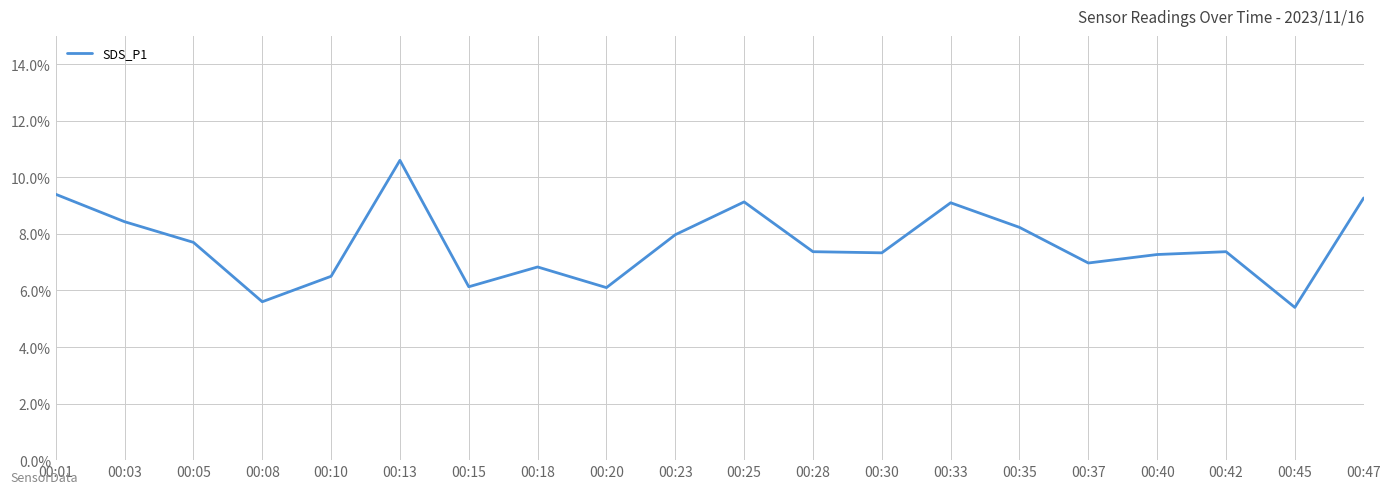

The value at 00:35 is 8.2. True or false?

True